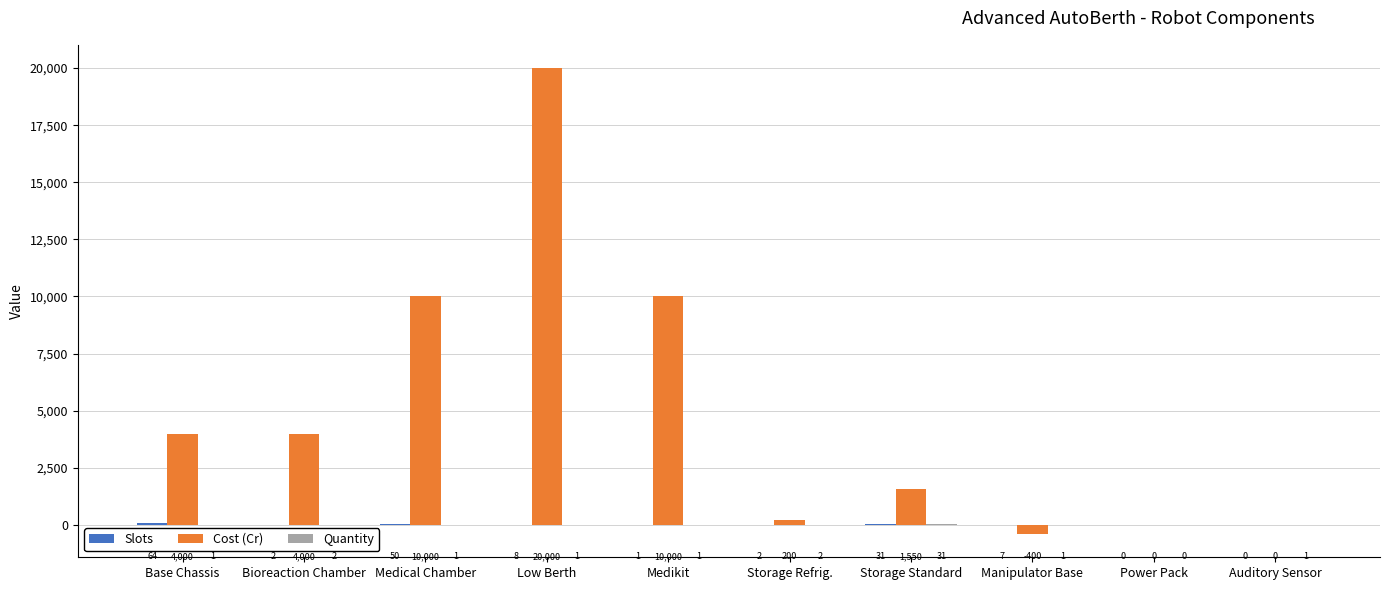

What is the sum of all Cost (Cr) values?

49350